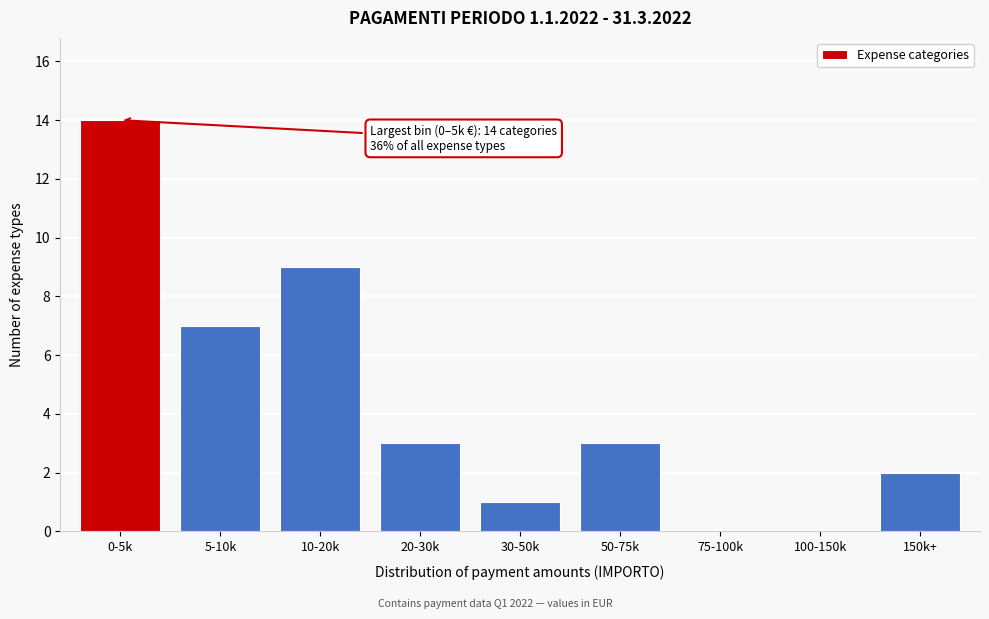

Reading right to left, list all the values displayed in this chart.

150k+=2	100-150k=0	75-100k=0	50-75k=3	30-50k=1	20-30k=3	10-20k=9	5-10k=7	0-5k=14